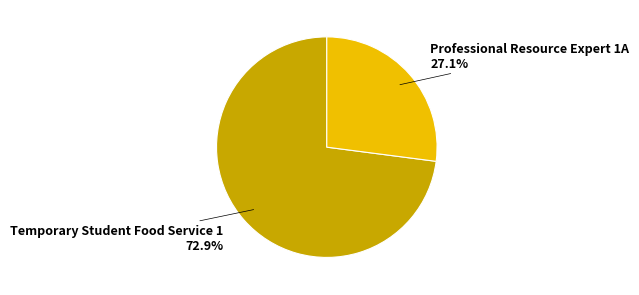

Which slice is the smallest?

Professional Resource Expert 1A